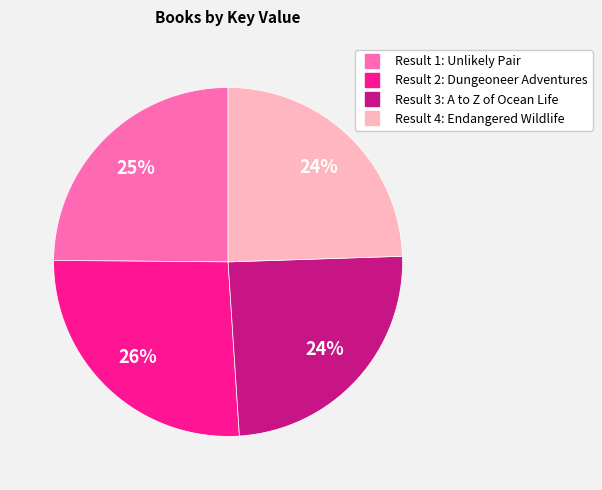

Does any single category account for the majority?

No